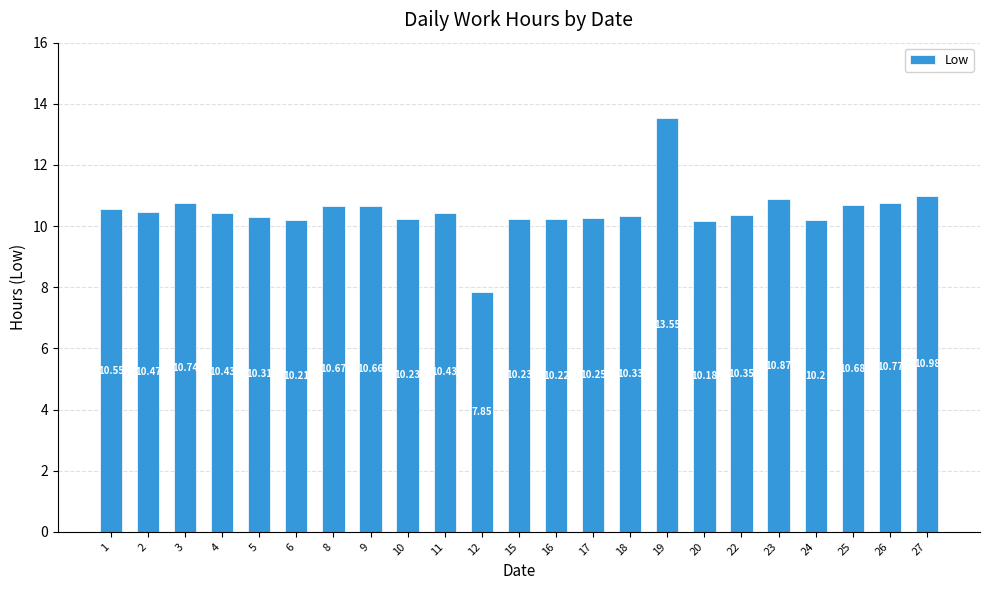

How many data points are less than 10?

1